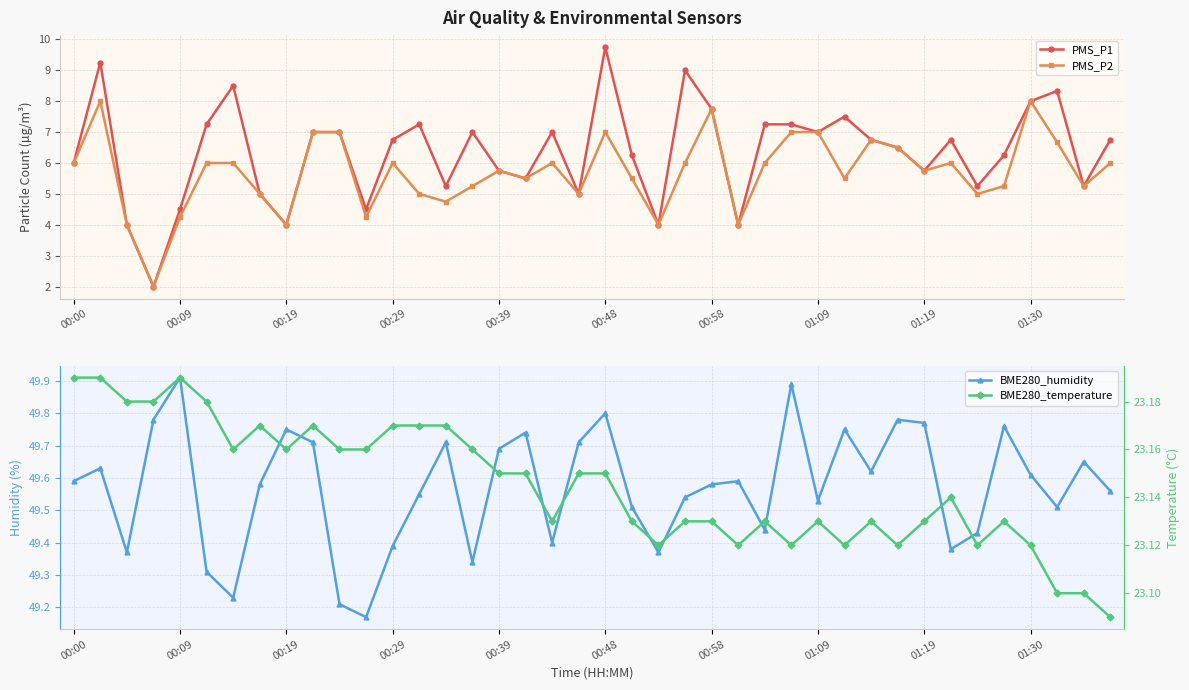

What is the average value of the PMS_P1 series?

6.3